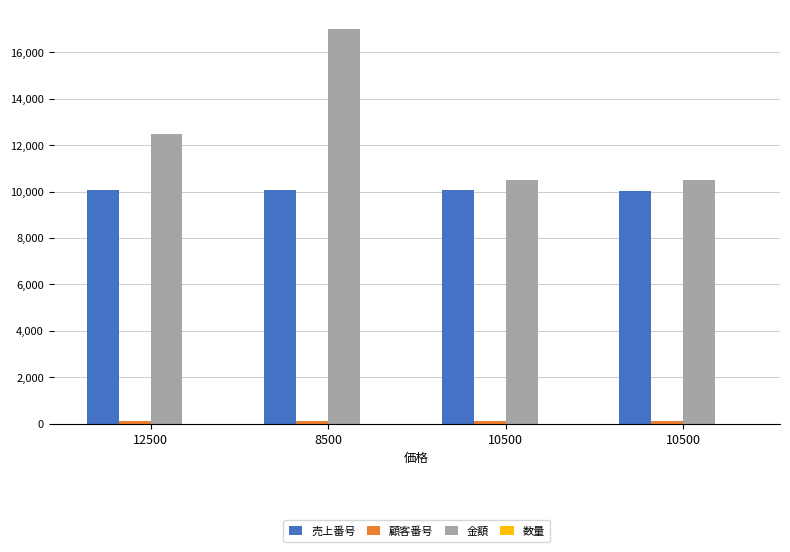

What is the difference between the maximum and second lowest values in the 顧客番号 series?

6